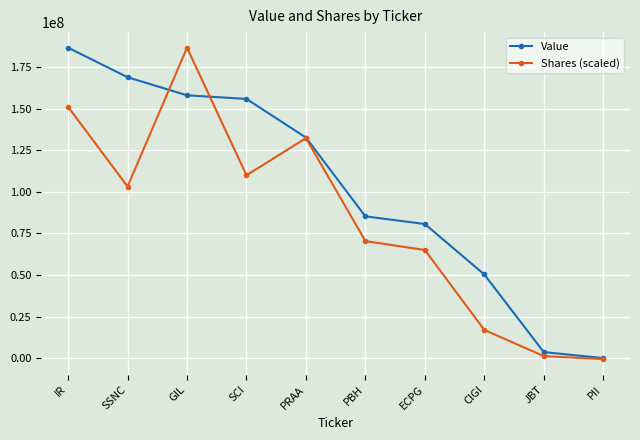

True or false: Shares (scaled) has more than 0 interior local peaks.

True